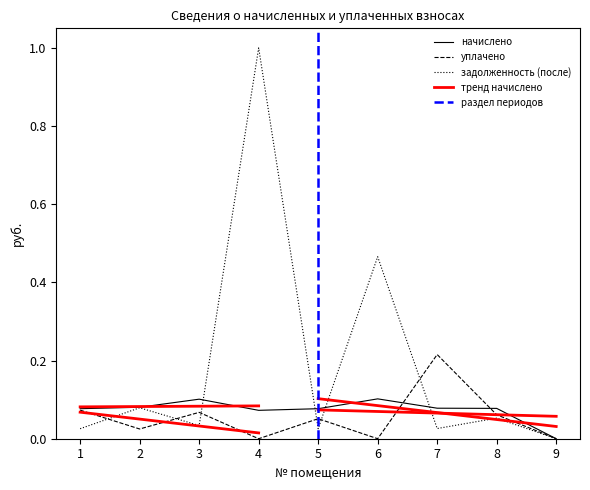

Between which two adjacent categories do уплачено and начислено first intersect?

6 and 7